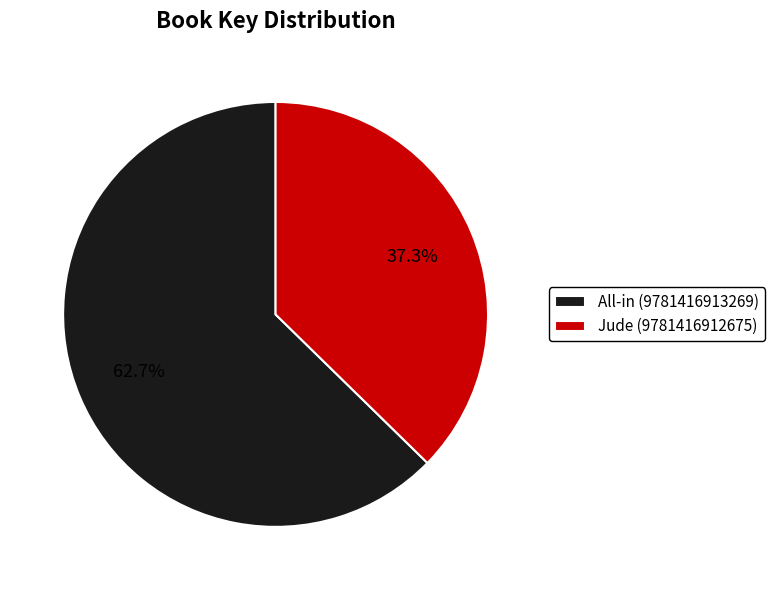

What is the majority slice?

All-in (9781416913269)